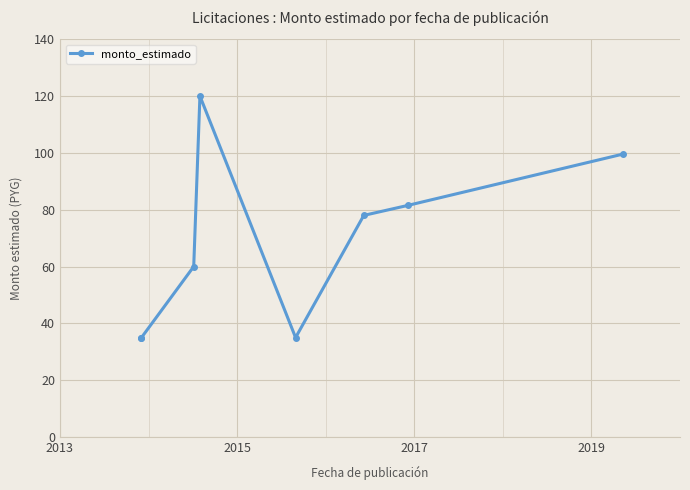

Which label corresponds to the smallest value in the chart?

2013